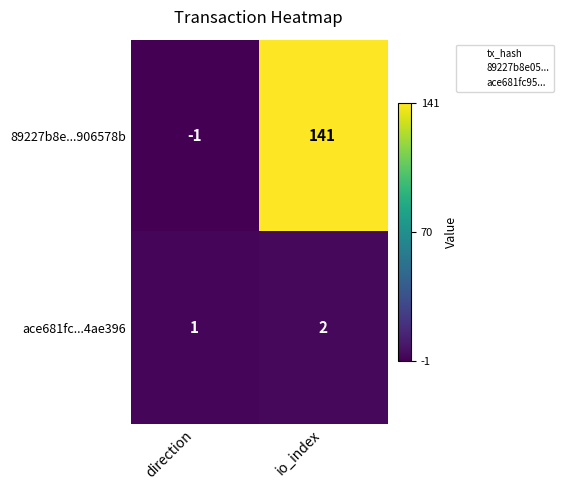

Between direction and io_index, which series saw the biggest shift?

89227b8e...906578b